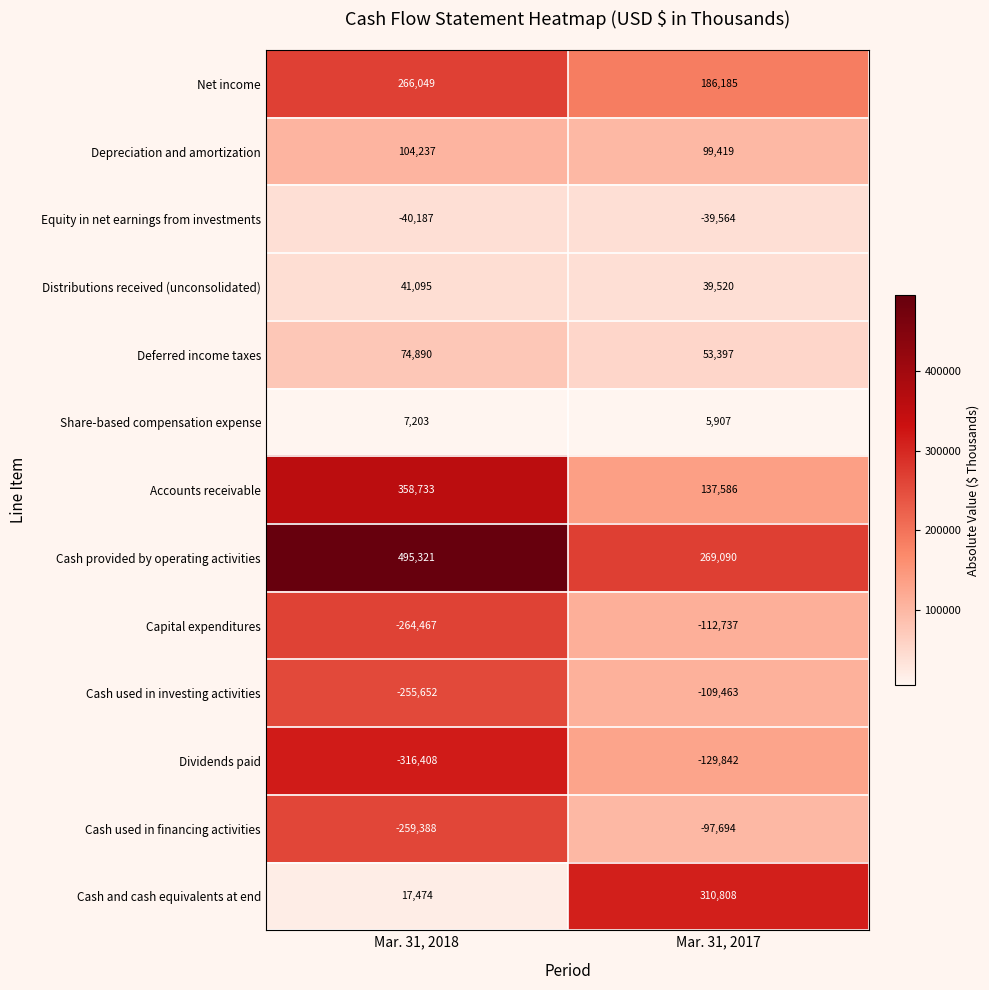

Which series has the largest range (max minus min)?

Cash and cash equivalents at end